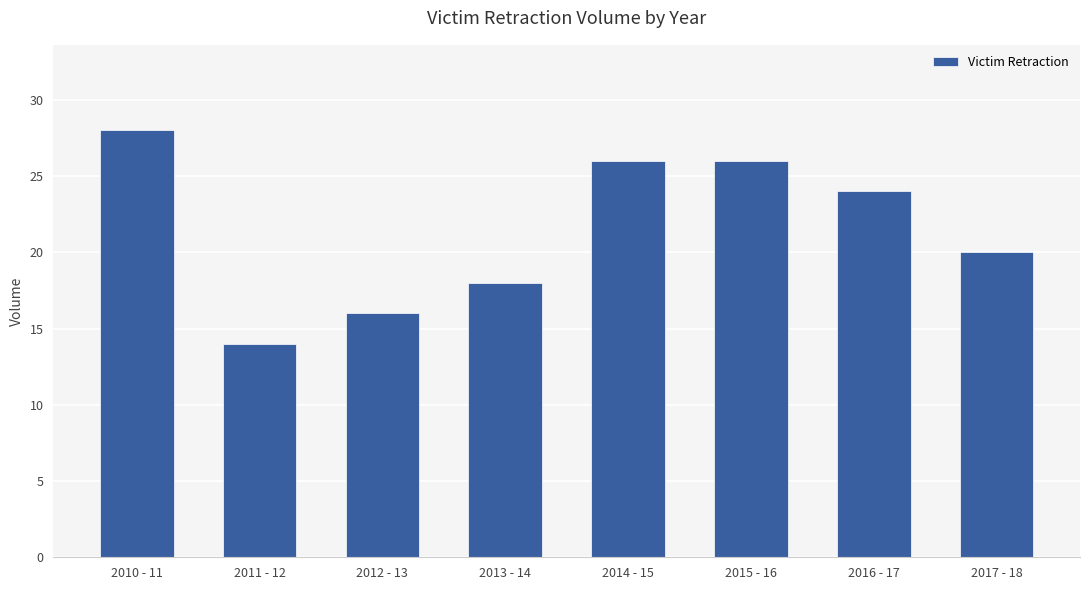

Where is the data nearest to the value 21?

2017 - 18